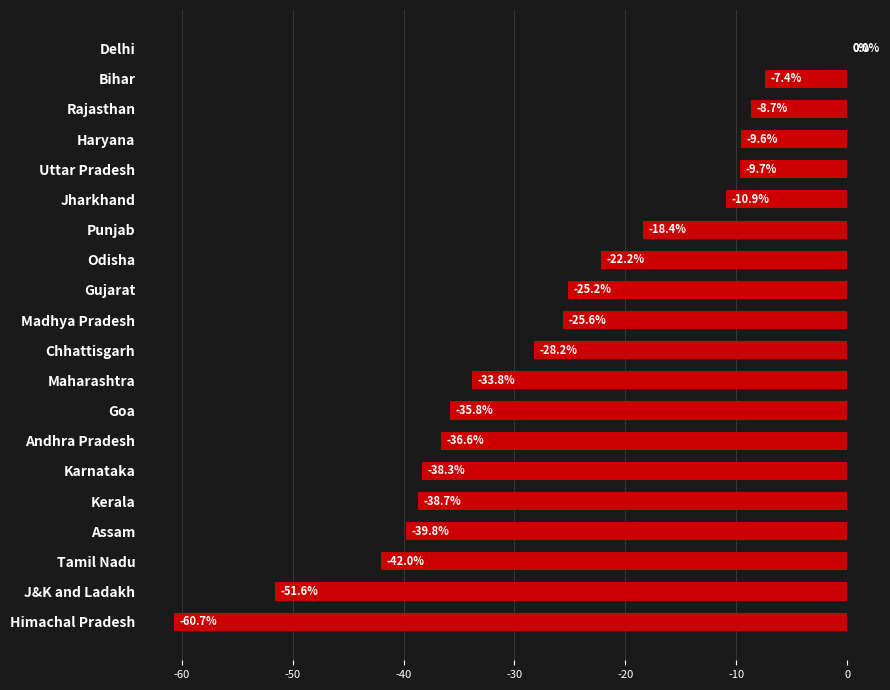

At which category does the chart reach its peak across all series?

Delhi